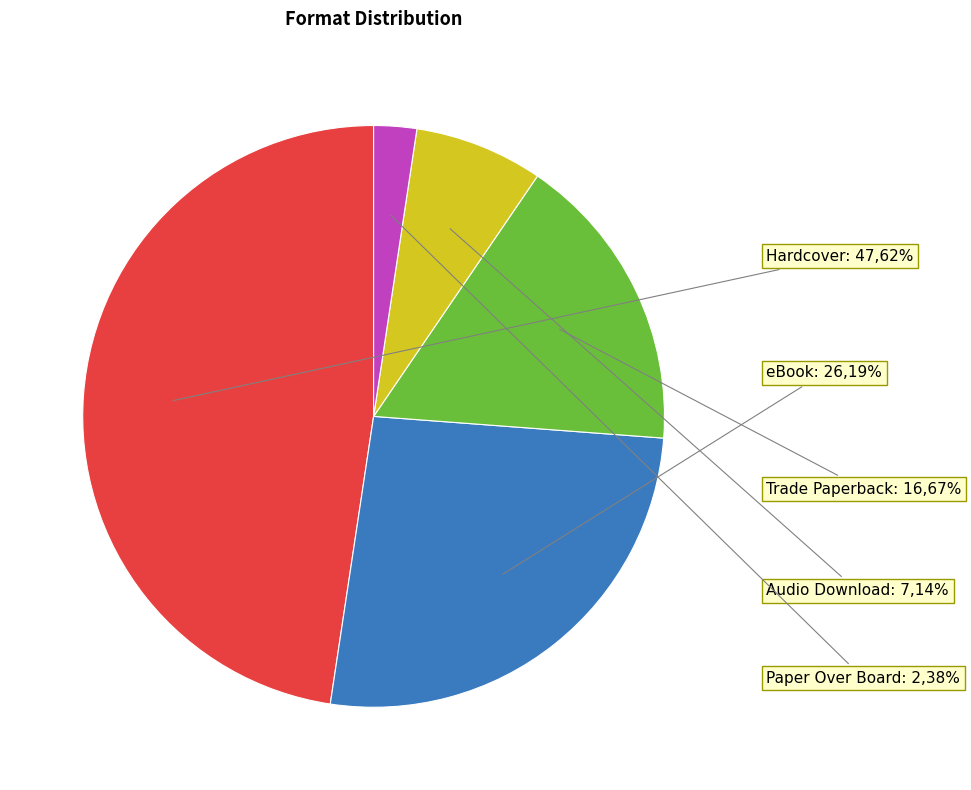

How many segments does this pie chart have?

5